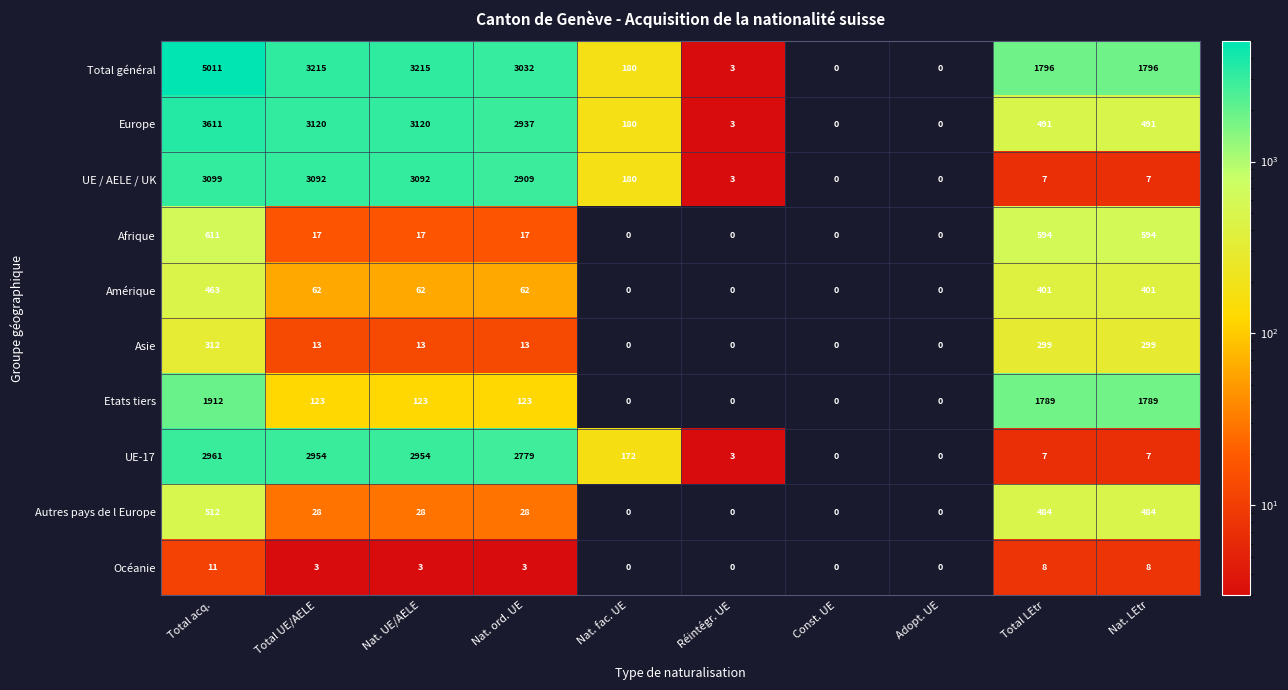

At which label does Etats tiers reach its peak?

Total acq.